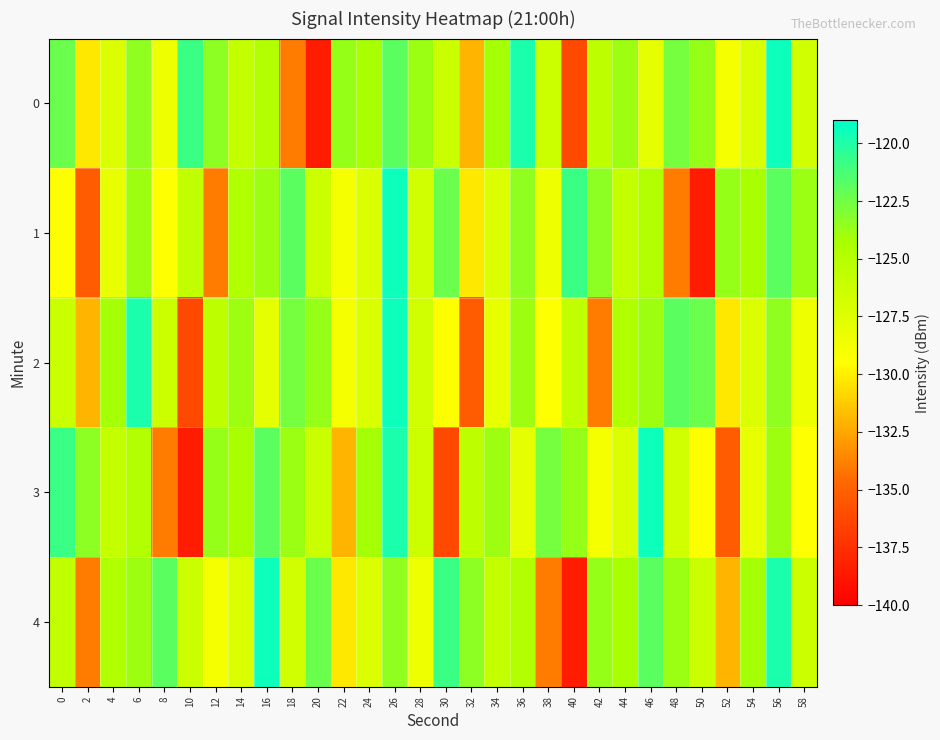

What is the difference between the highest and lowest values at 34?

4.2